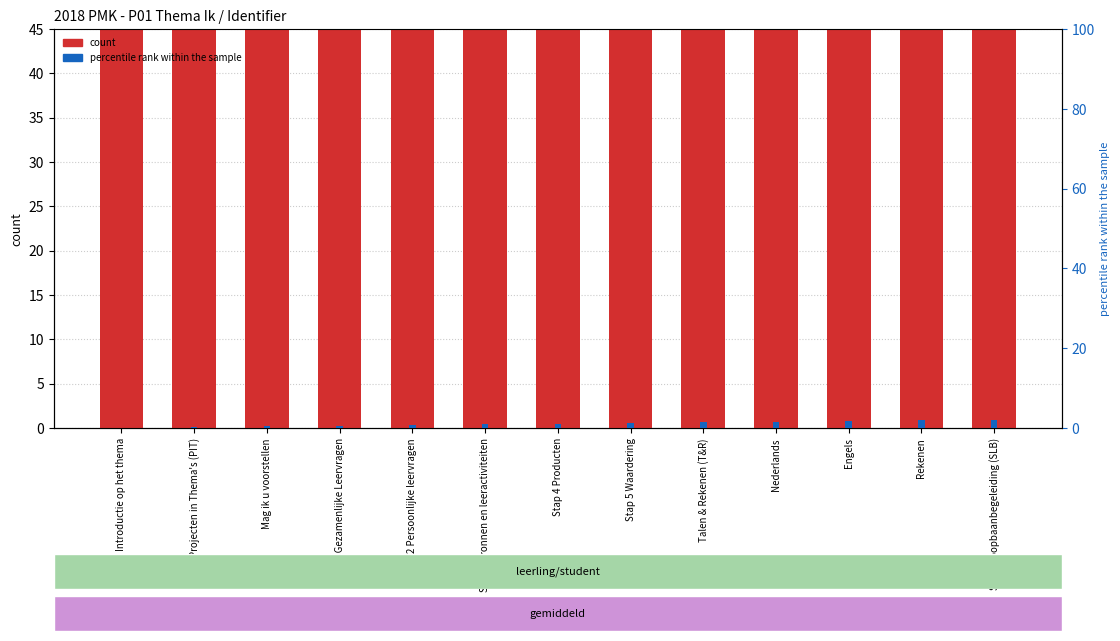

Which series has the largest total across all categories?

count